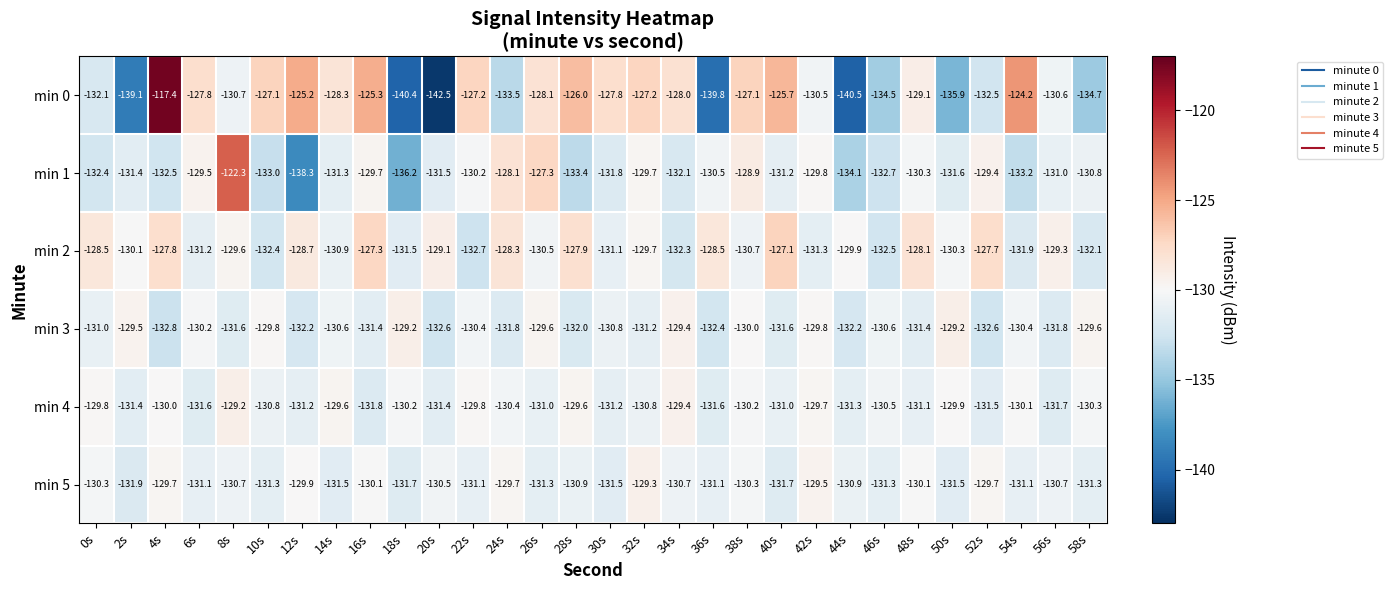

What is the difference between the second highest and second lowest values in the min 5 series?

2.2